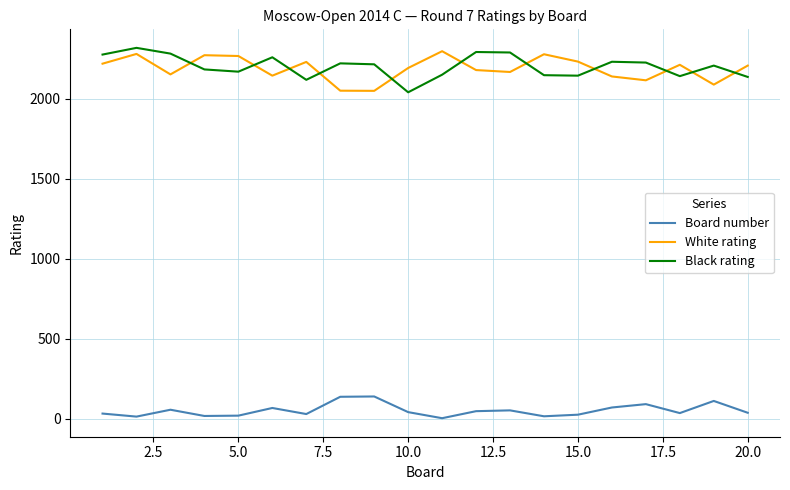

True or false: Black rating and Board number cross at least once.

False